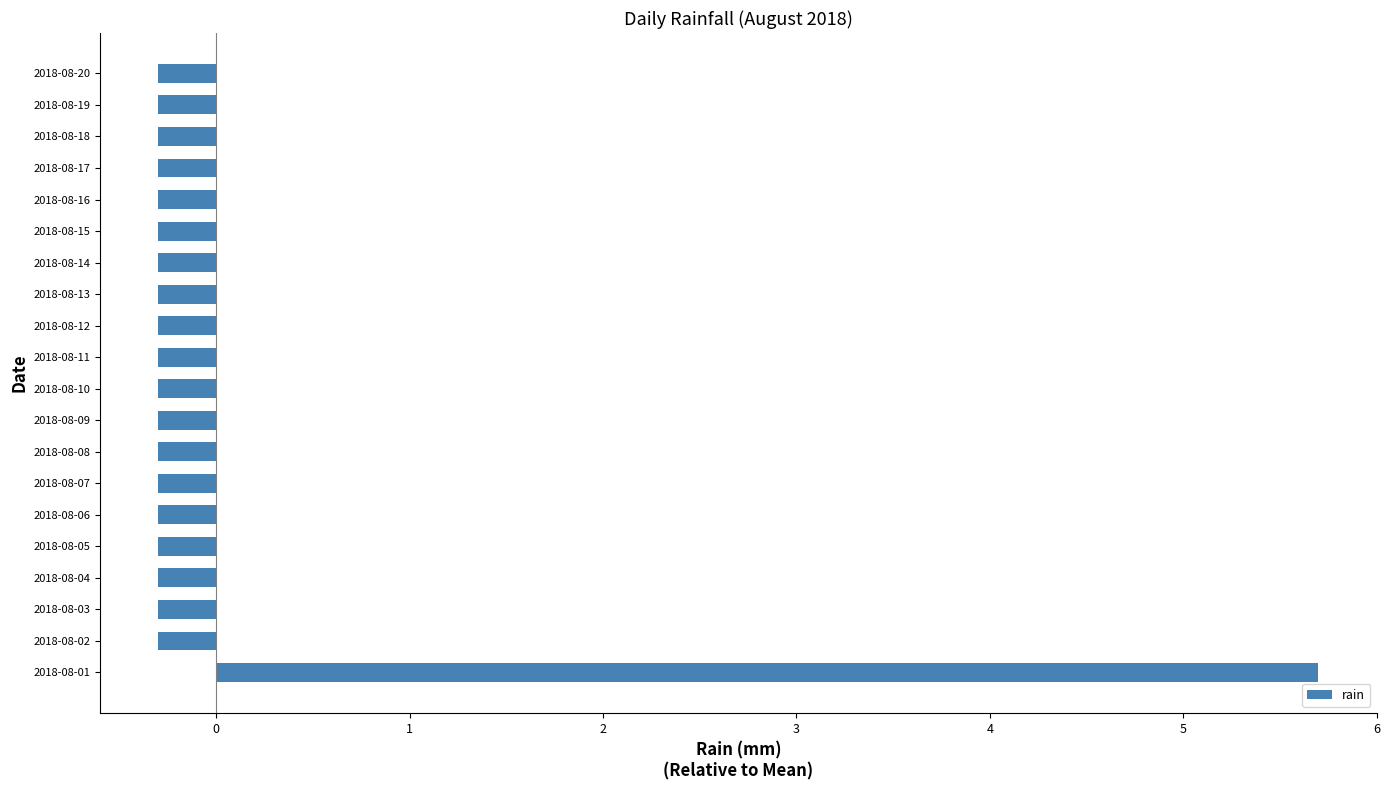

The chart shows a value of -0.1 at 2018-08-09. True or false?

False